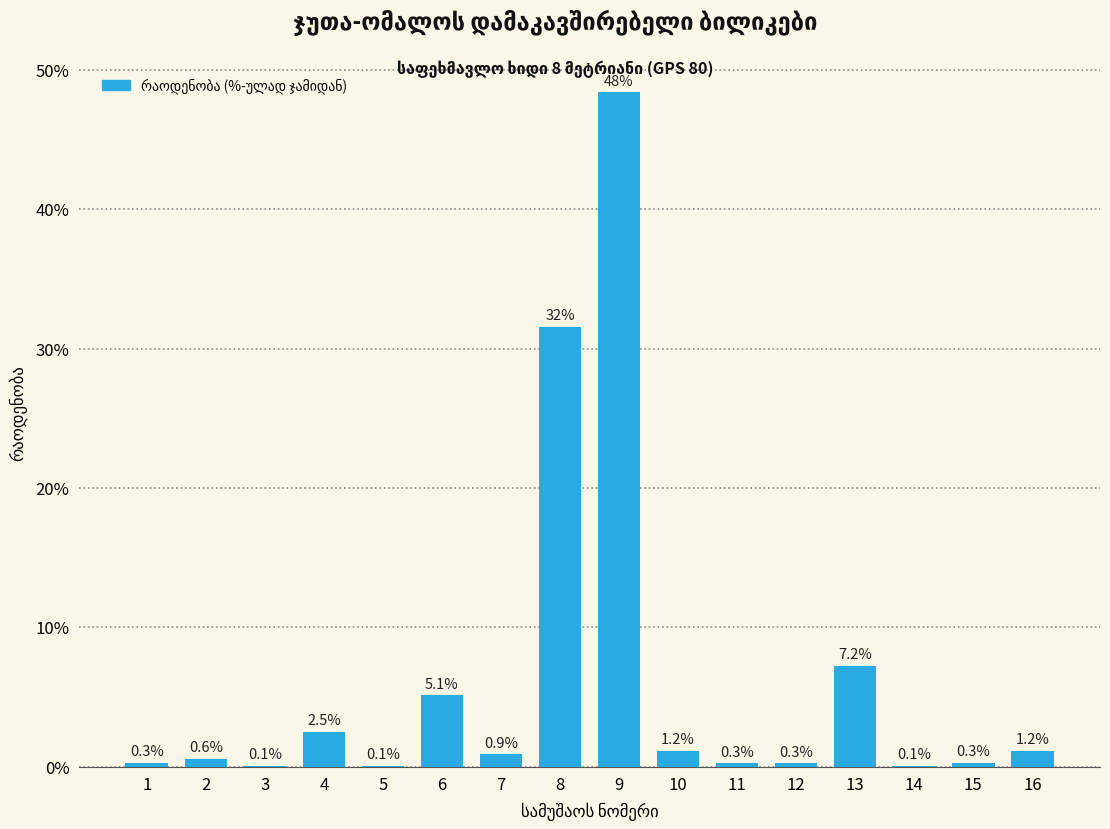

Reading left to right, transcribe all the data shown in this chart.

1=0.3	2=0.6	3=0.1	4=2.5	5=0.1	6=5.1	7=0.9	8=31.6	9=48.4	10=1.2	11=0.3	12=0.3	13=7.2	14=0.1	15=0.3	16=1.2